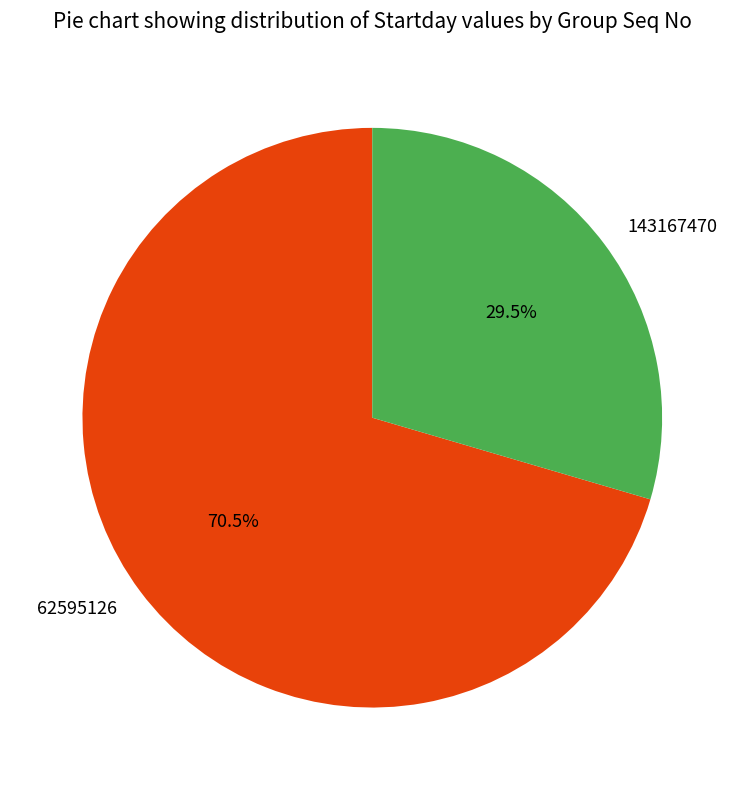

Does 143167470 account for over 50% of the chart?

No